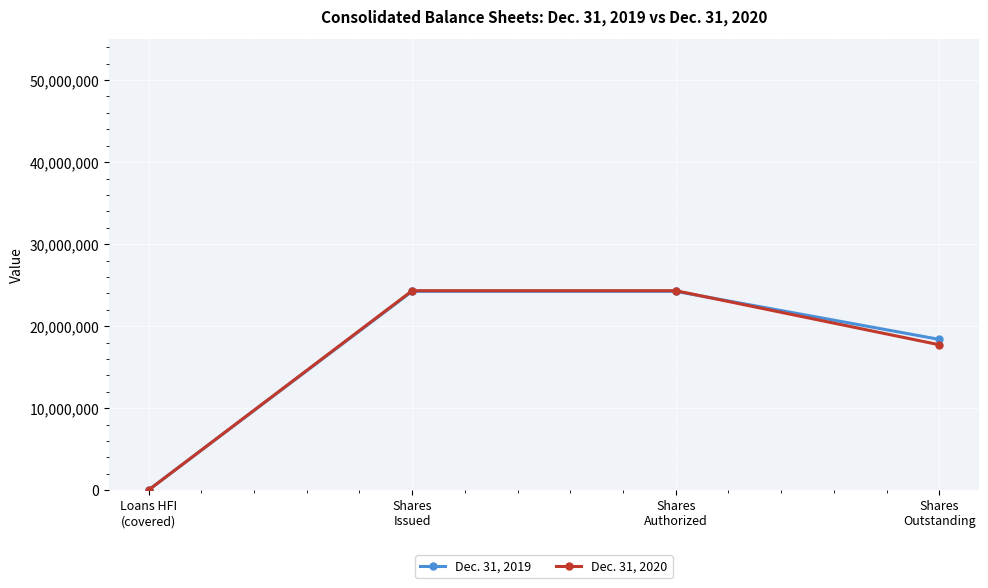

Which series has the largest range (max minus min)?

Dec. 31, 2020